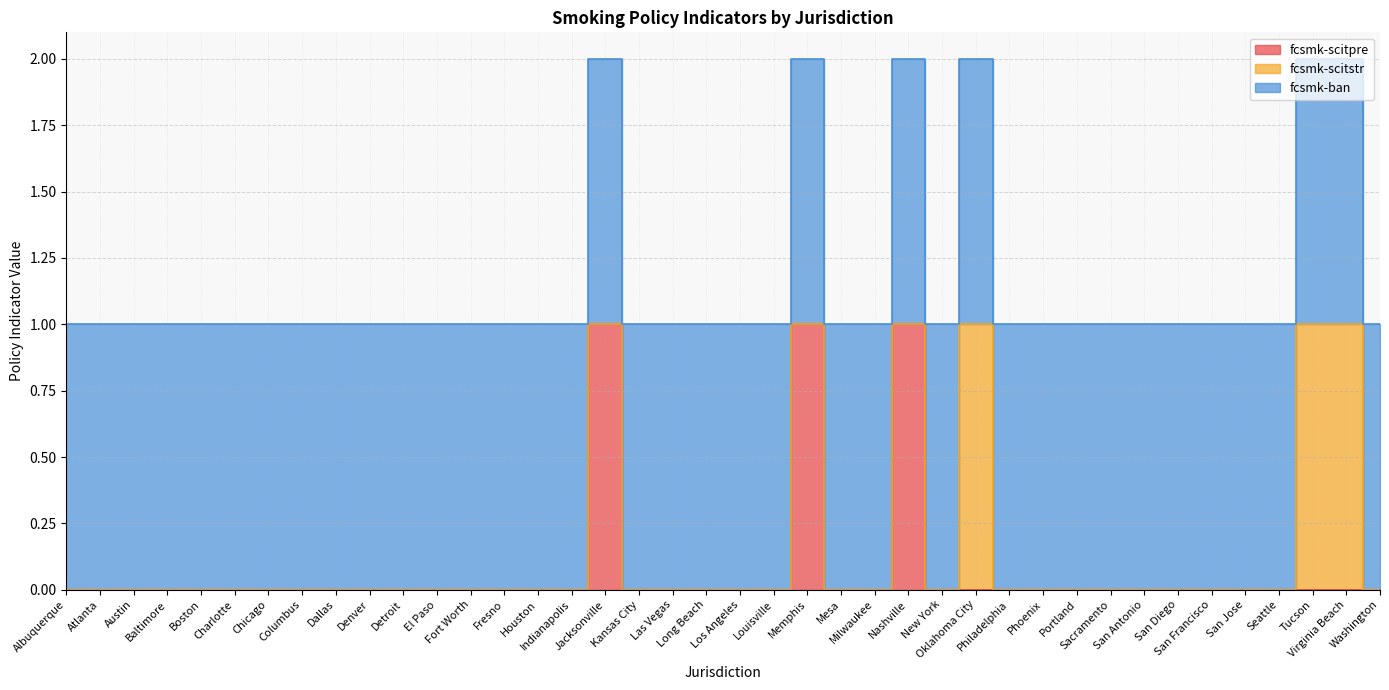

Which series has the largest total across all categories?

fcsmk-ban